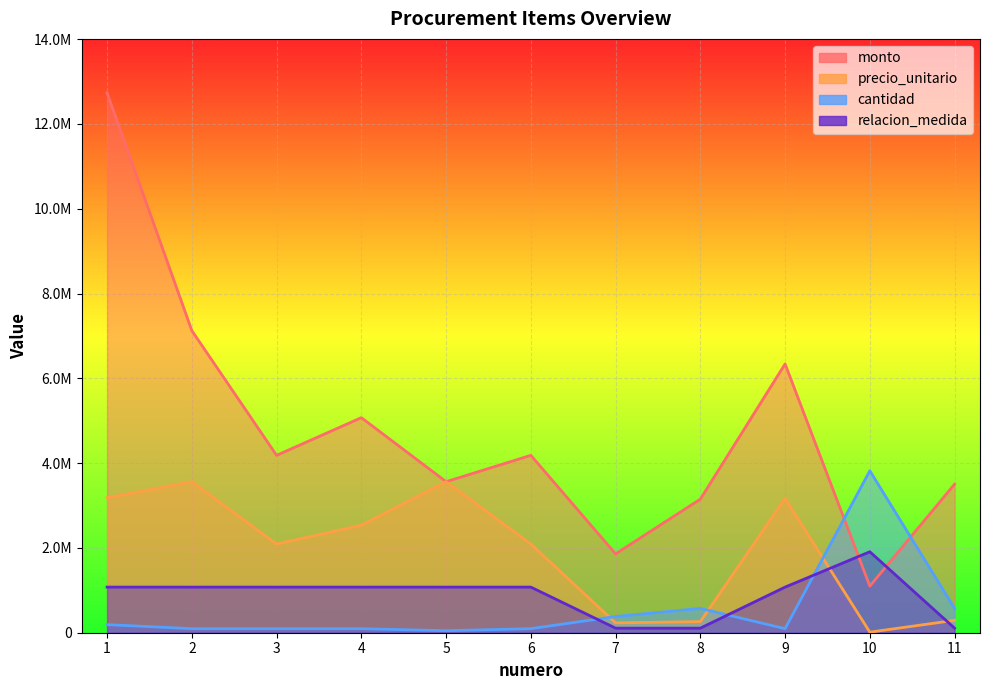

At how many categories does at least one series exceed 10866117?

1